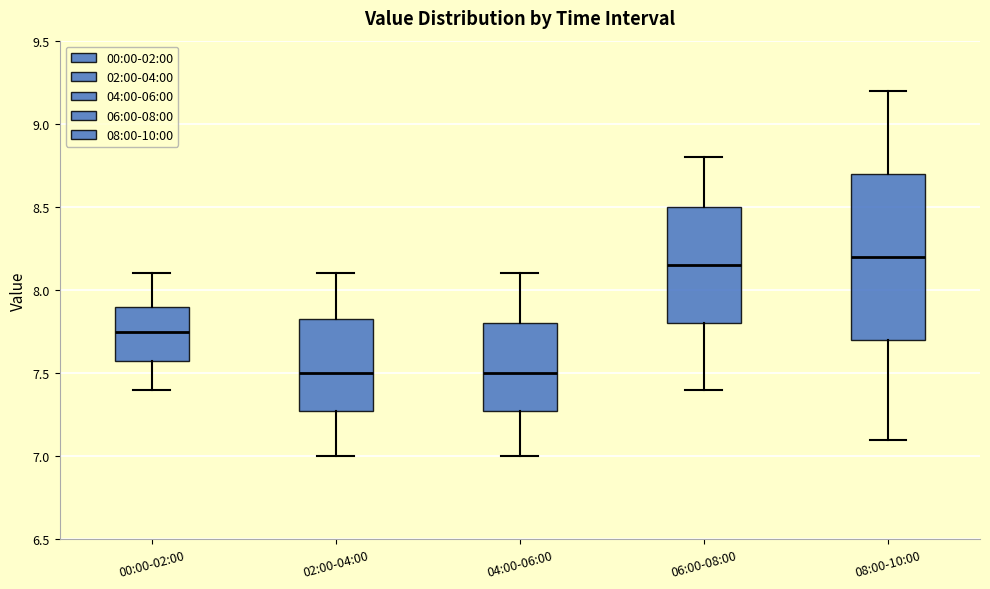

Which box is the tallest, from its lower edge to its upper edge?

08:00-10:00